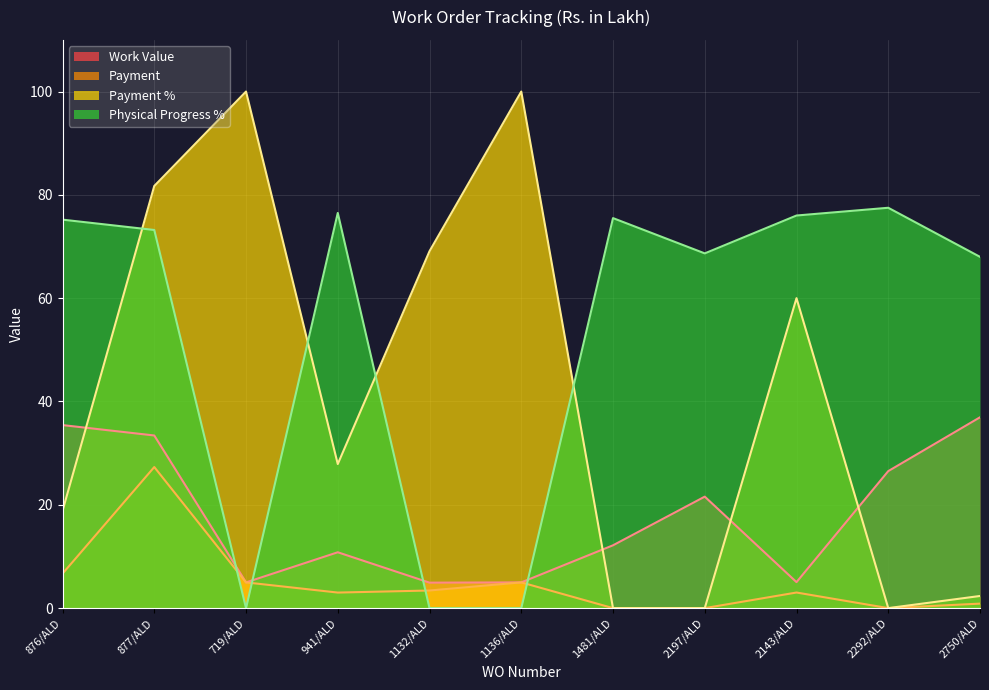

What value does the Work Value series have at 1481/ALD?

12.2